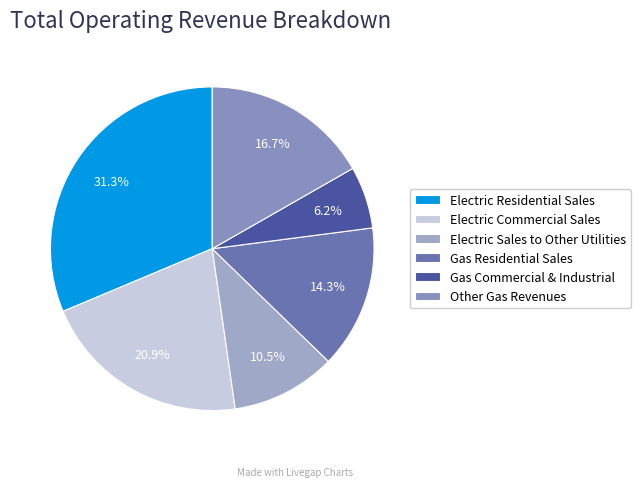

To the nearest percent, what percentage of the pie is Electric Residential Sales?

31%